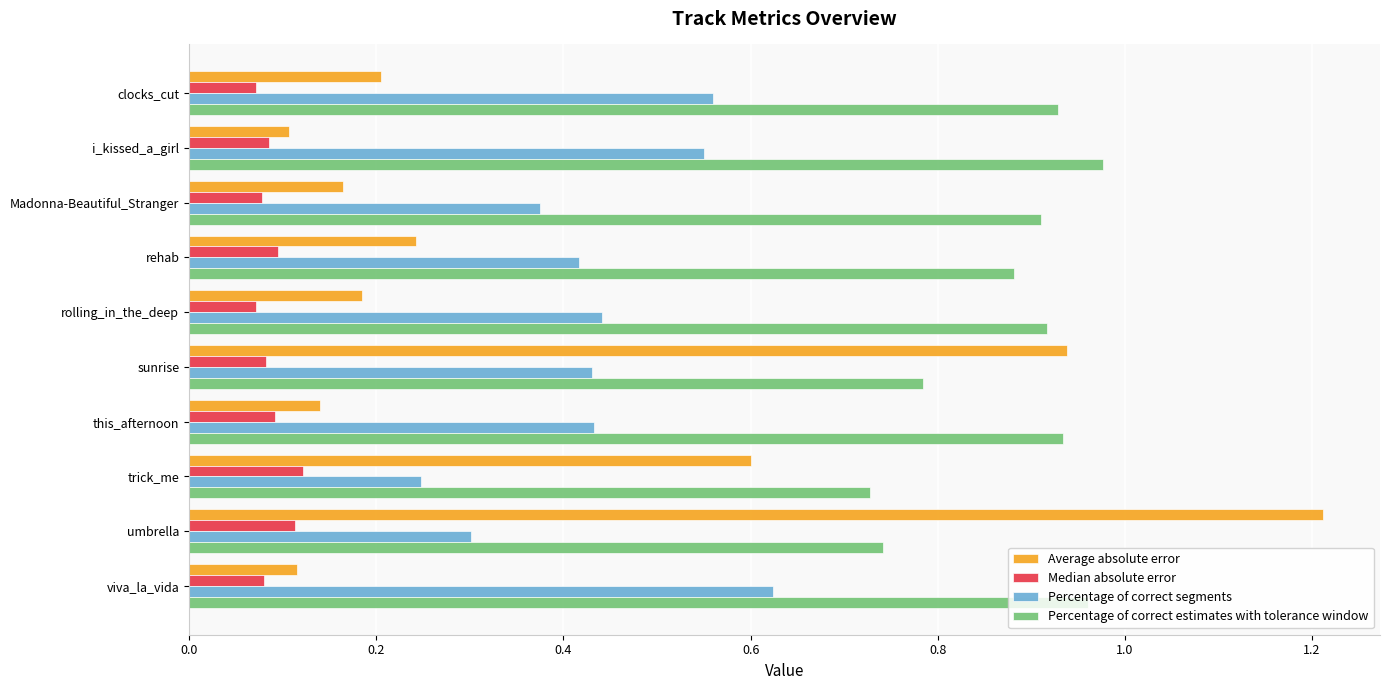

Which category has the highest value across all series?

umbrella